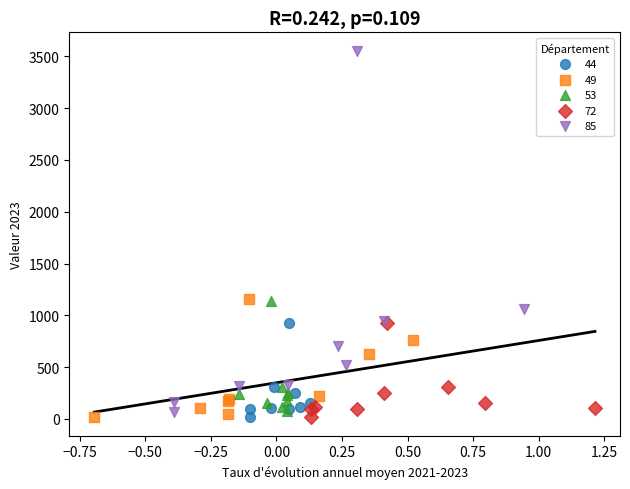

Which series contains the highest Y value?

85